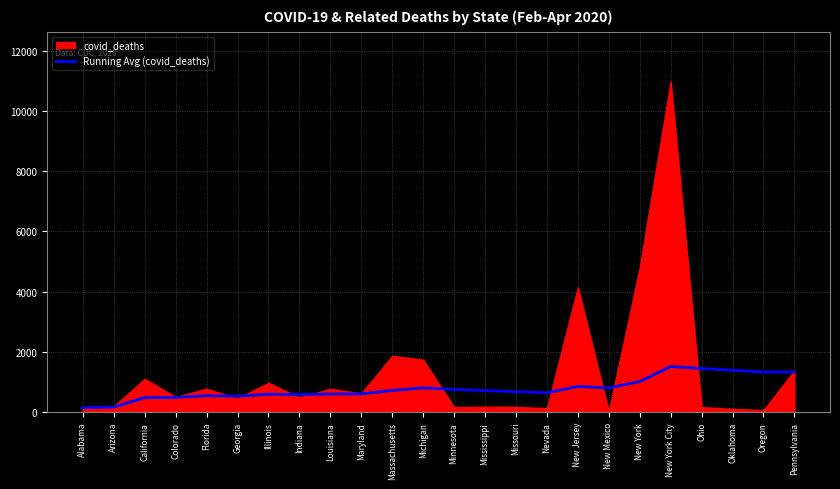

The Running Avg (covid_deaths) series shows 1453.0 at Ohio. True or false?

True